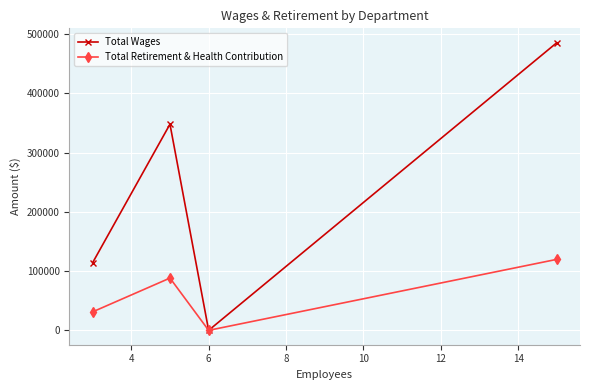

Which series has the largest range (max minus min)?

Total Wages